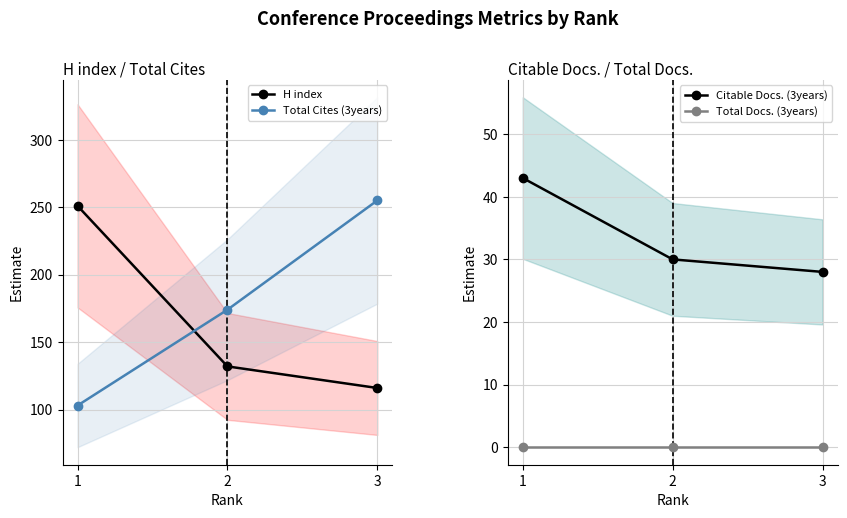

Rank the series at 2 from highest to lowest value.

Total Cites (3years), H index, Citable Docs. (3years), Total Docs. (3years)